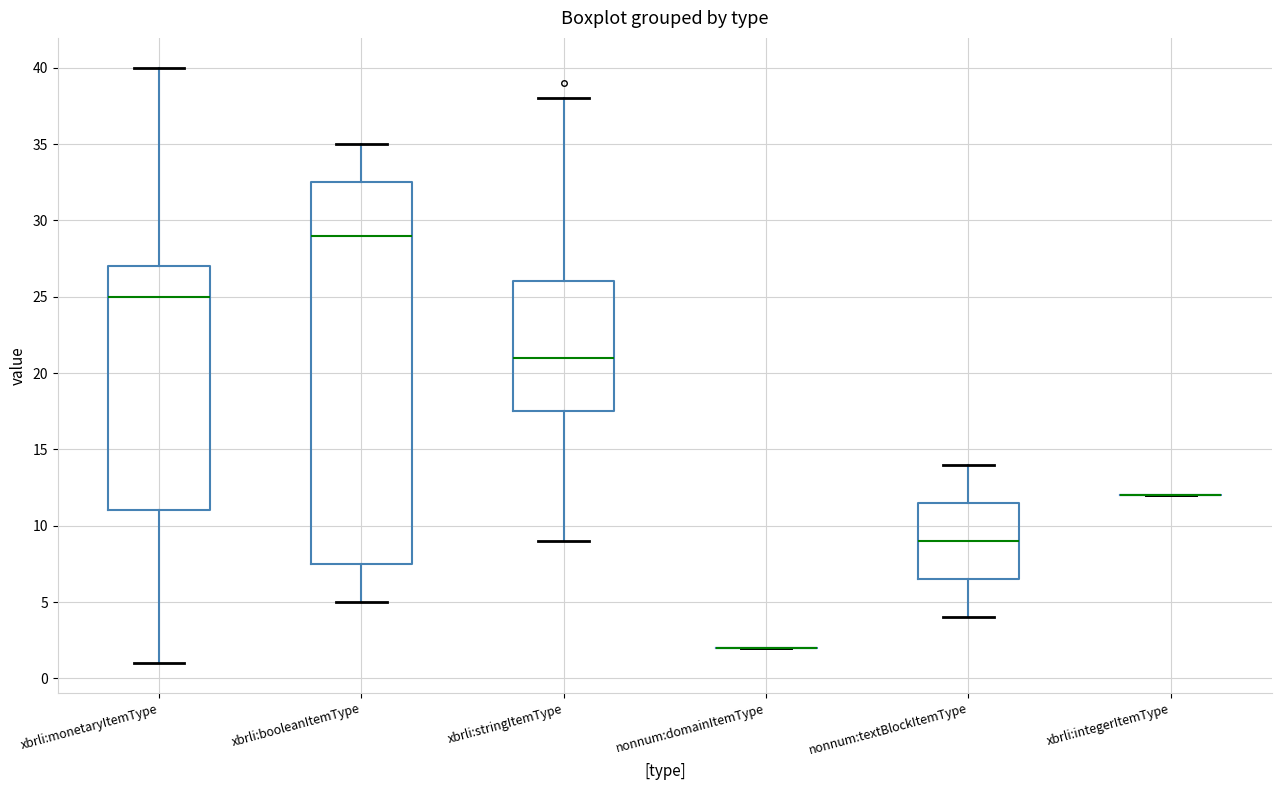

Comparing the boxes themselves (not the whiskers), which one is the tallest?

xbrli:booleanItemType